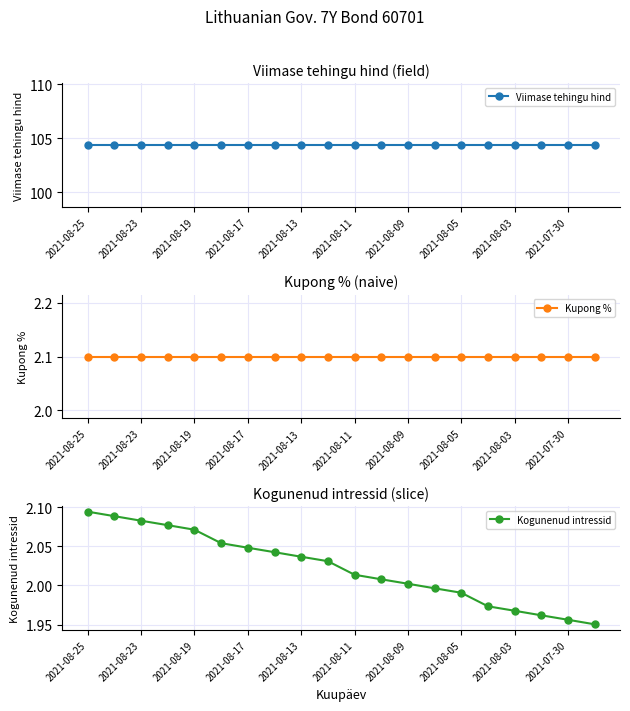

True or false: Kupong % and Kogunenud intressid intersect in this chart.

False